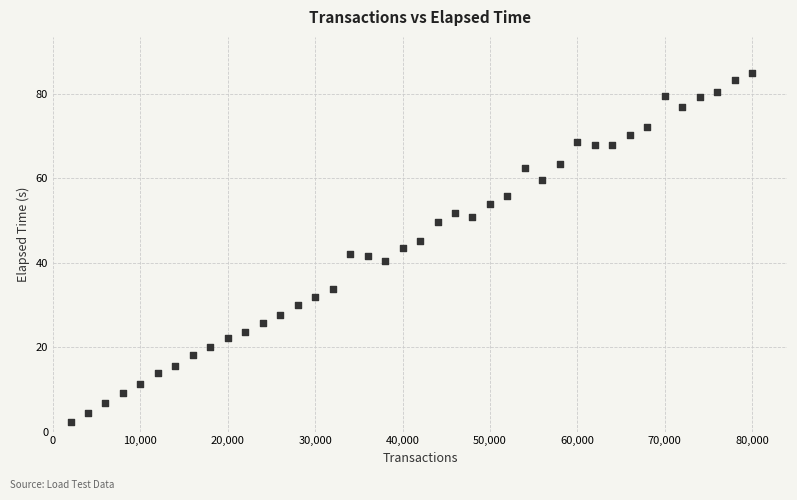

What is the range of X values (max minus min)?

78000.0